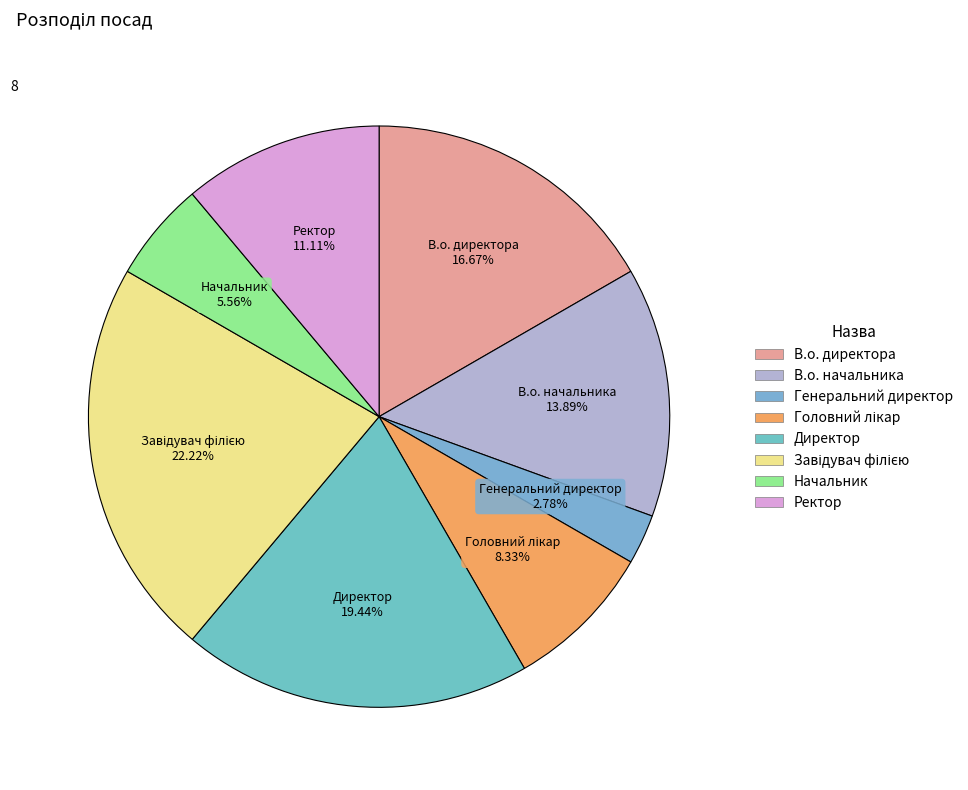

Is there any slice that represents more than half of the pie?

No